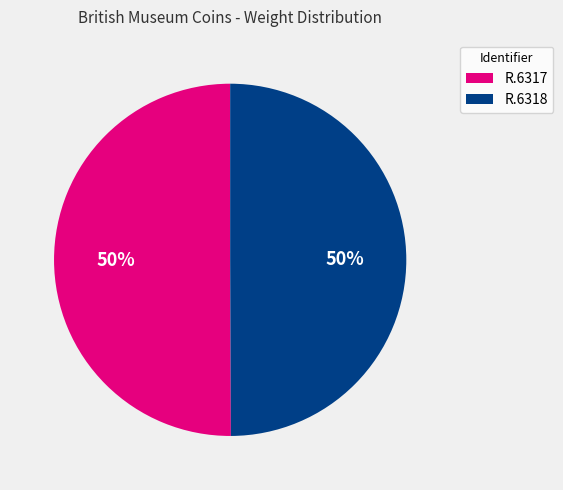

Count the number of slices in the pie.

2